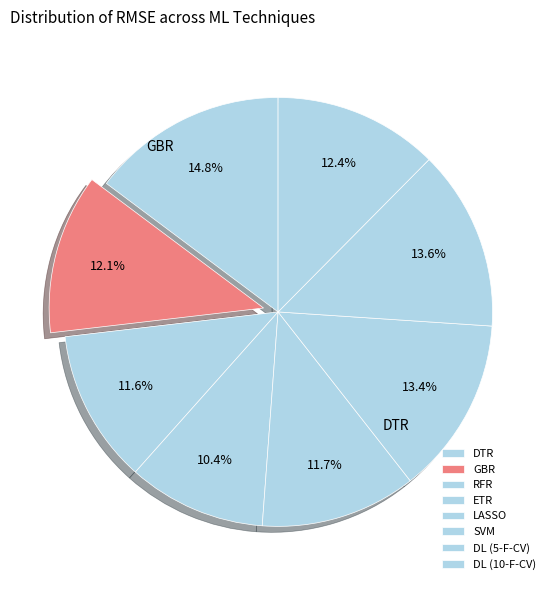

Is SVM the majority of the pie?

No